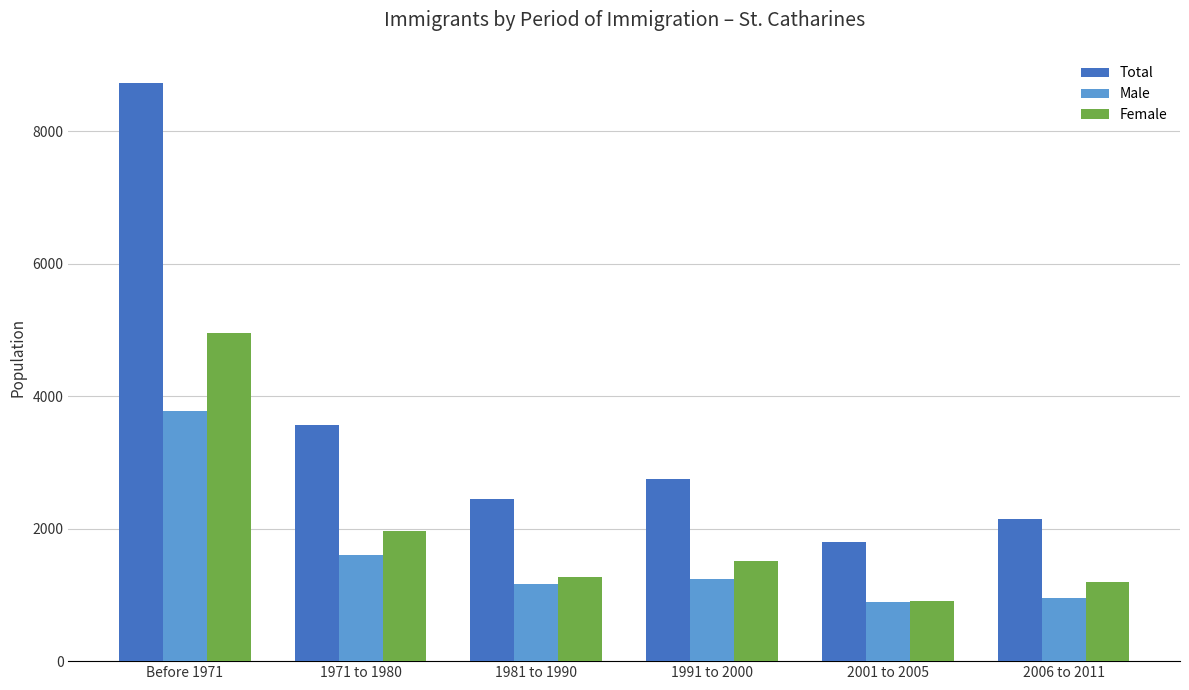

What is the sum of the Female values at 1991 to 2000 and 1981 to 1990?

2780